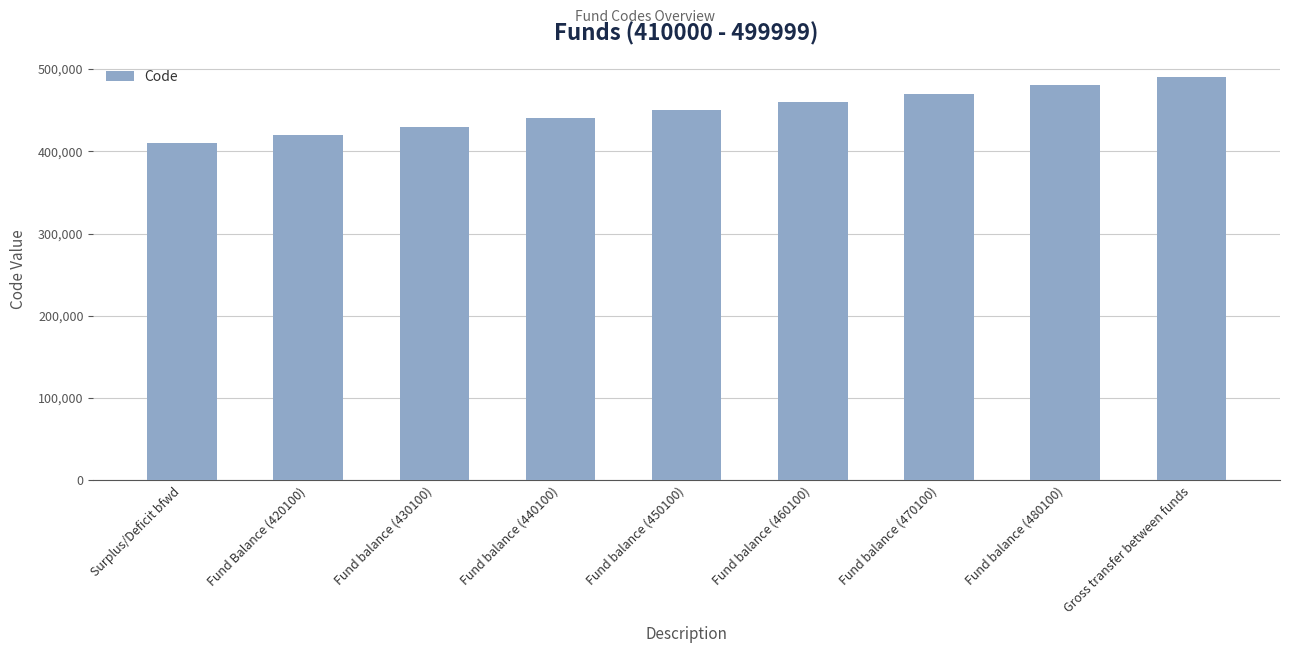

True or false: the data shows 460100 at Fund balance (460100).

True